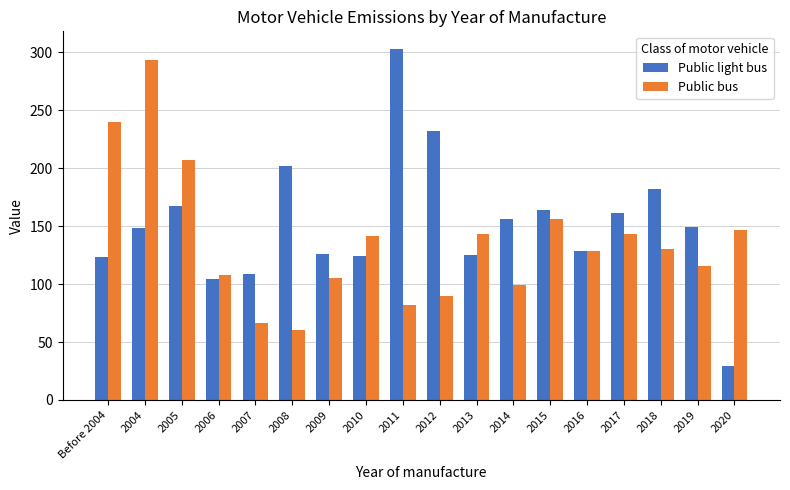

What is the difference between the Public bus values at 2016 and 2012?

38.7